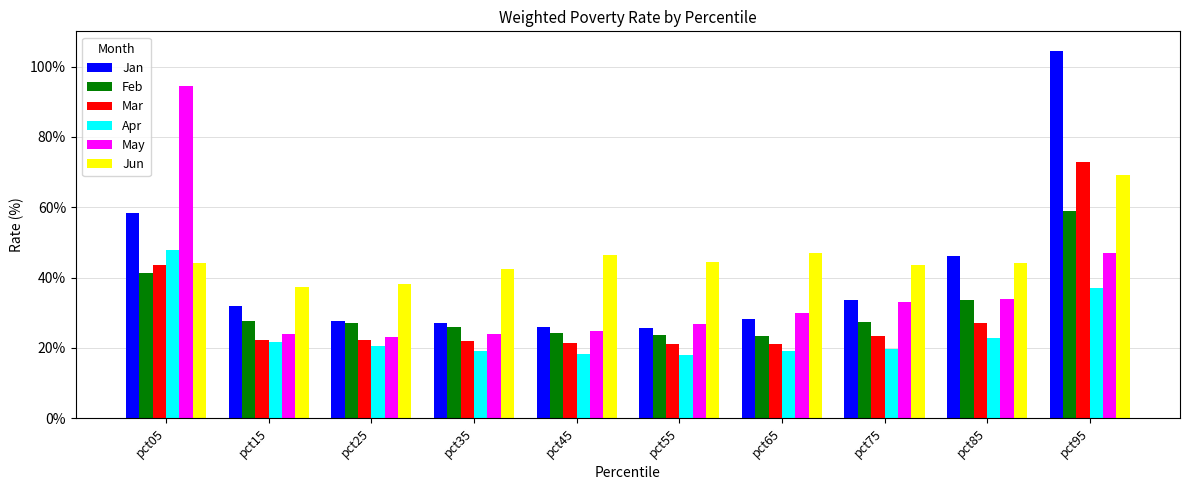

At which category is the sum across all series the highest?

pct95